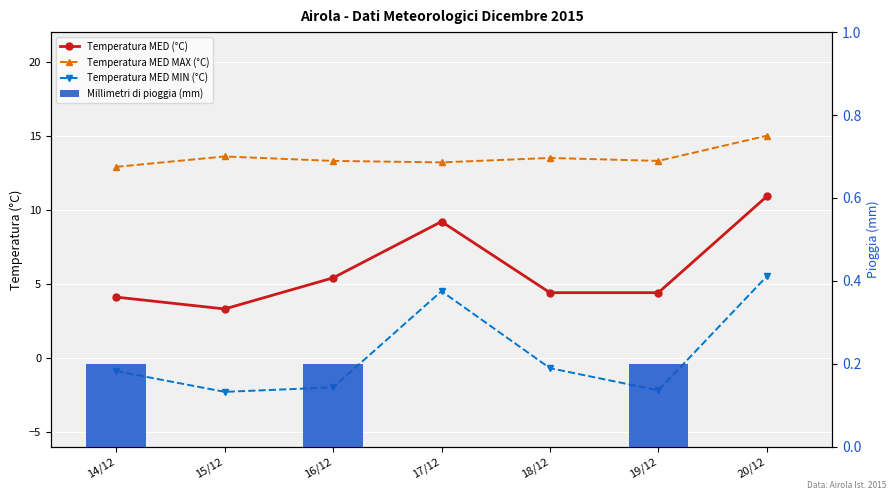

At which category is the sum across all series the highest?

20/12